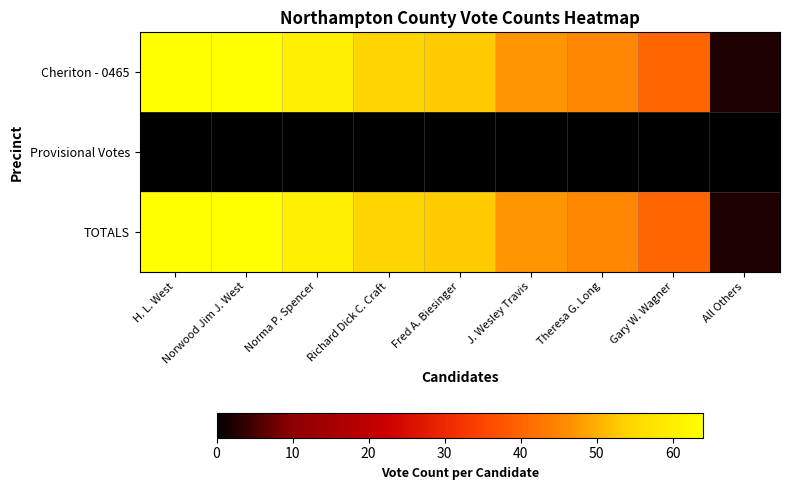

At Norwood Jim J. West, list the series in order from largest to smallest.

Cheriton - 0465, TOTALS, Provisional Votes